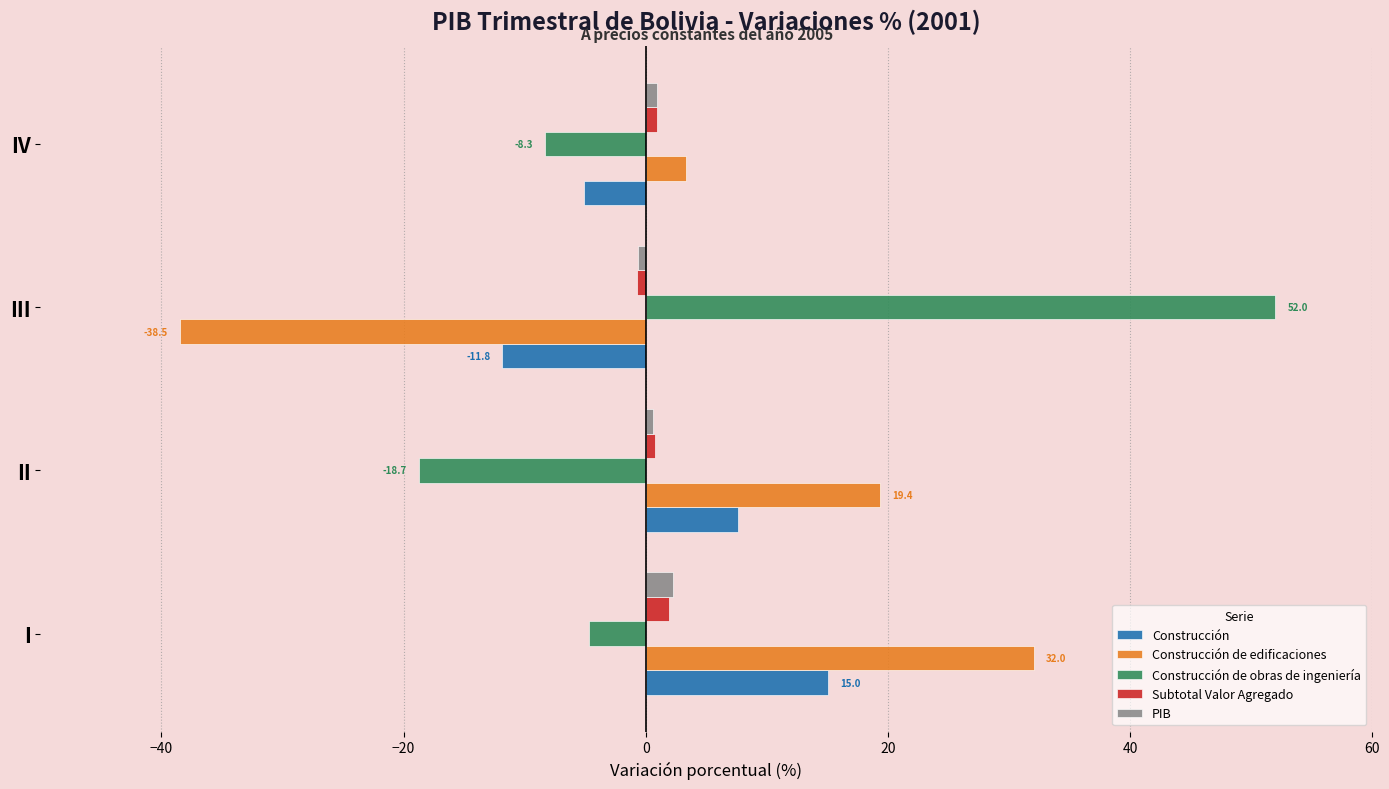

What is the smallest value displayed?

-38.5